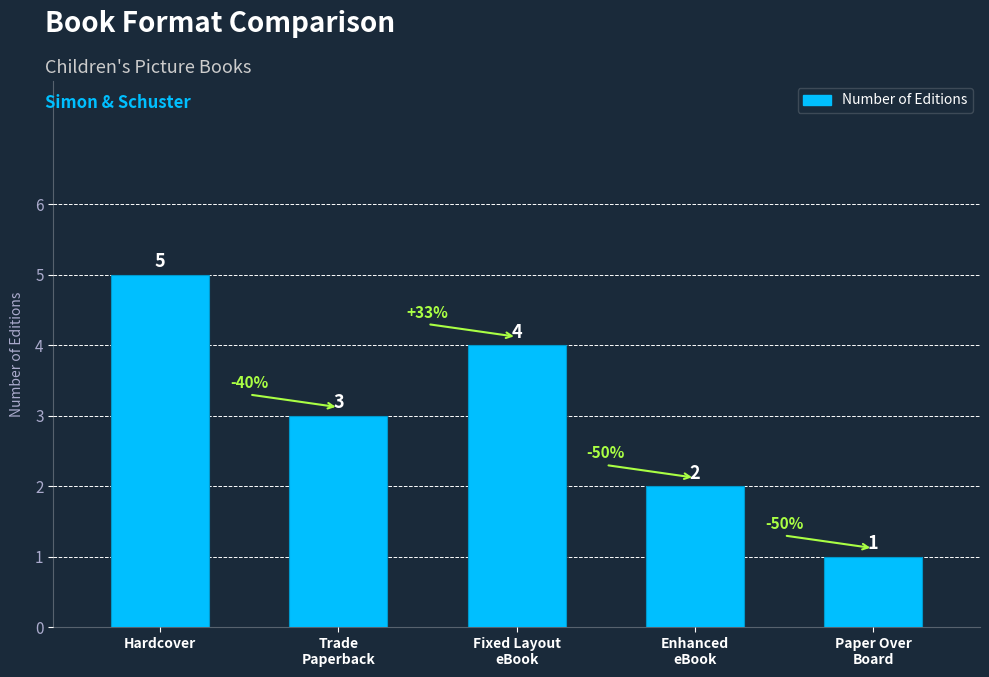

Rank the categories by value from highest to lowest.

Hardcover, Fixed Layout
eBook, Trade
Paperback, Enhanced
eBook, Paper Over
Board